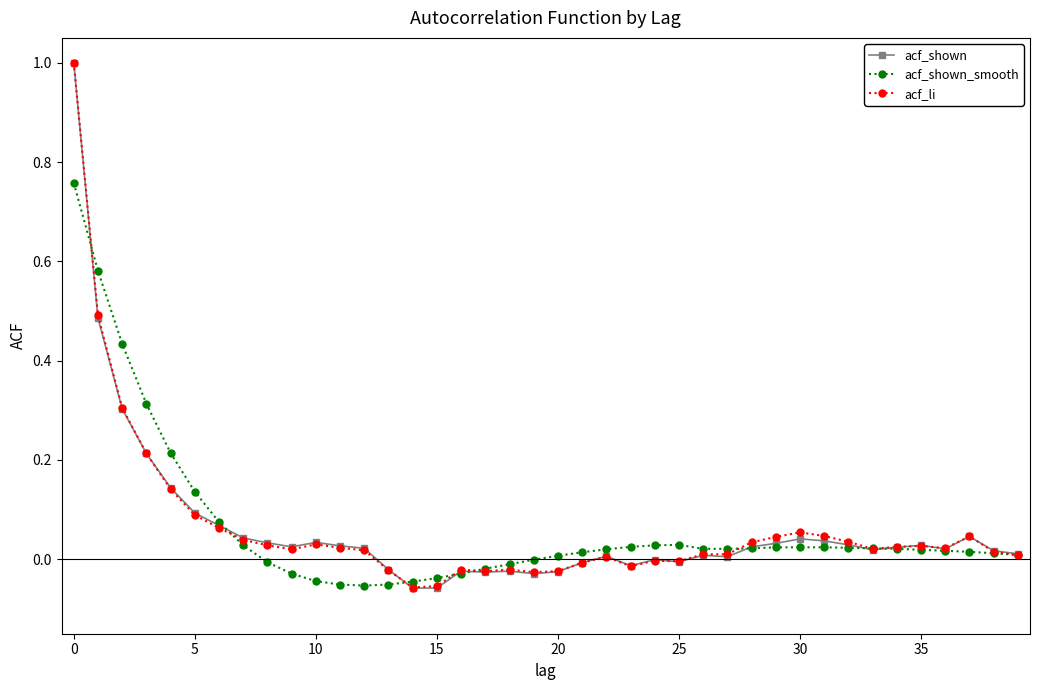

Which series has the largest range (max minus min)?

acf_shown